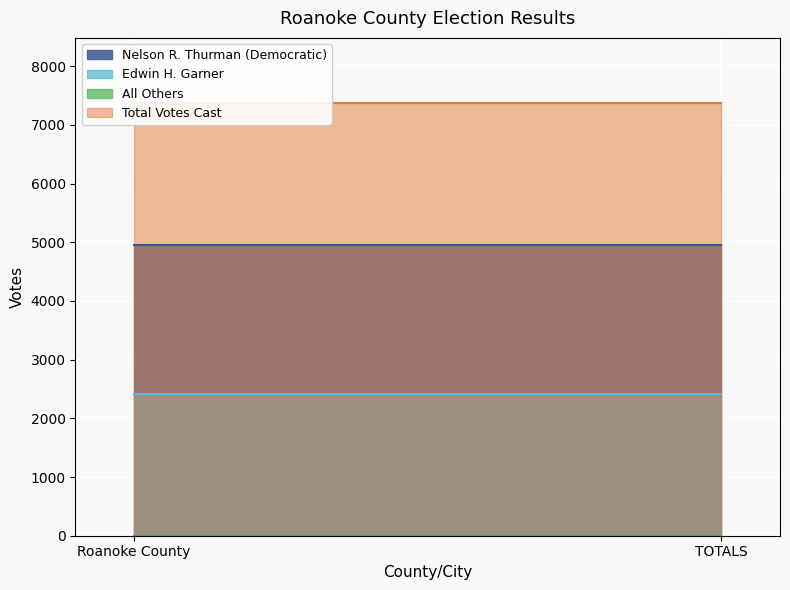

The Nelson R. Thurman (Democratic) series shows 4958 at TOTALS. True or false?

True